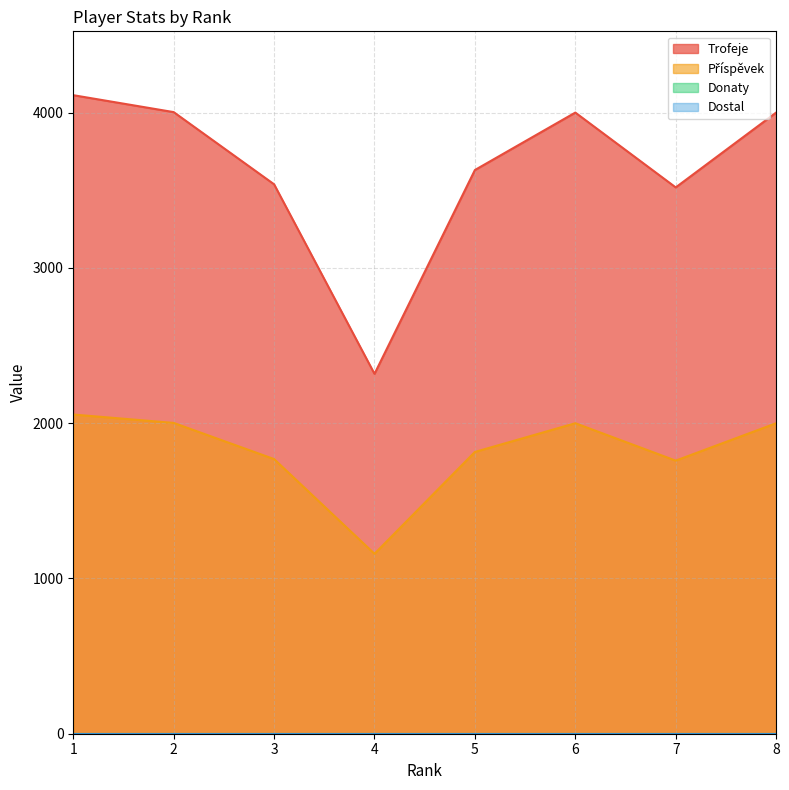

True or false: Trofeje has more than 1 interior local peaks.

False